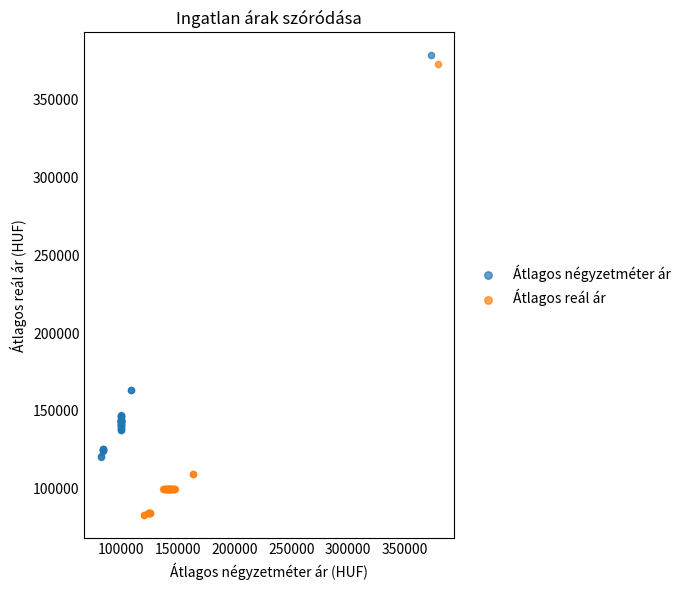

Which series contains the lowest Y value?

Átlagos reál ár